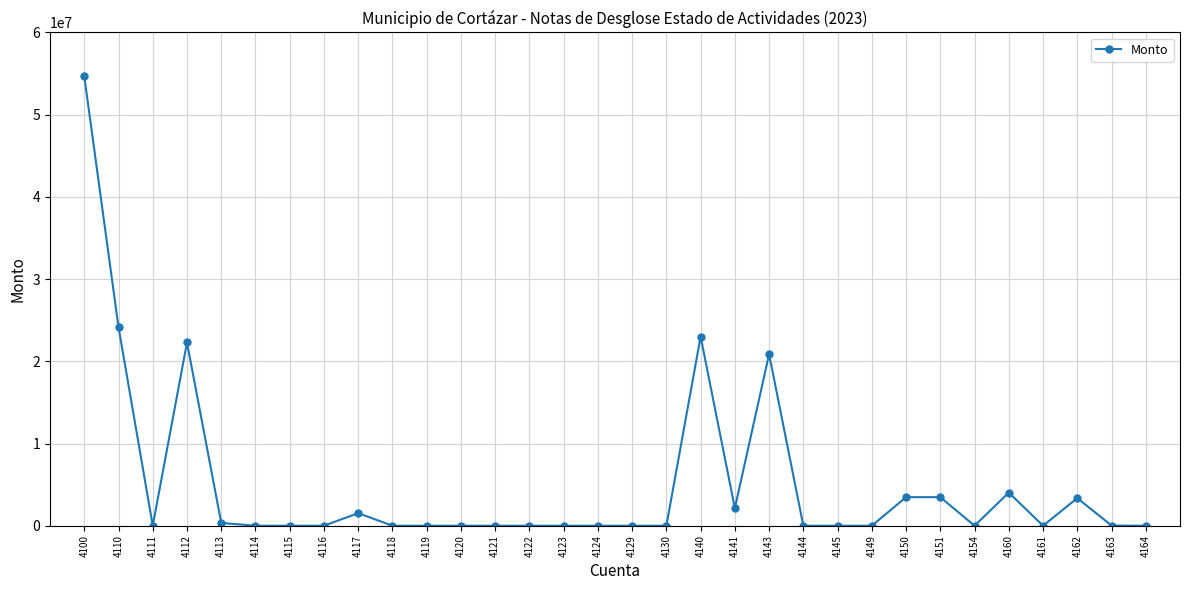

What is the change in value from 4120 to 4160?

+4029985.2